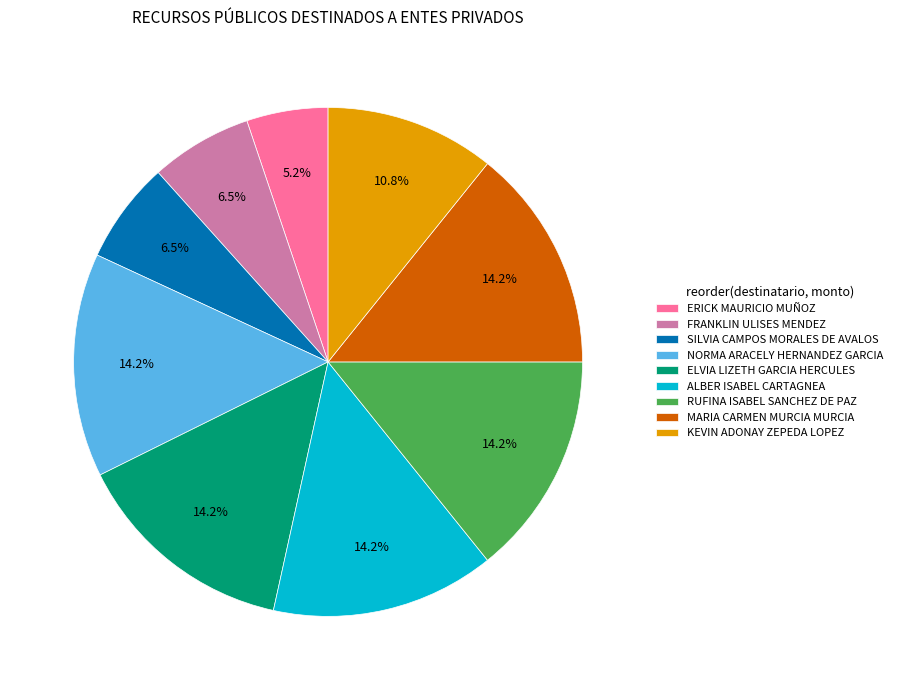

To the nearest percent, what is the combined percentage of SILVIA CAMPOS MORALES DE AVALOS and FRANKLIN ULISES MENDEZ?

13%